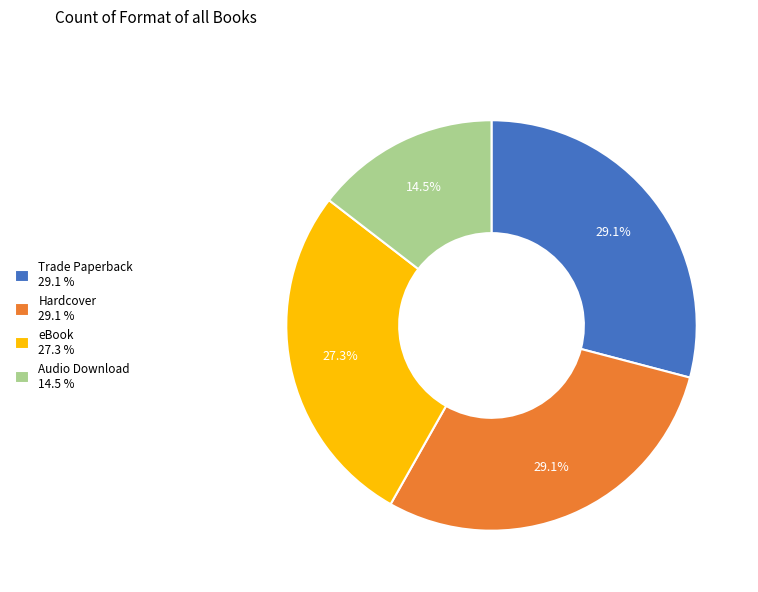

To the nearest percent, what is the difference between the Audio Download and eBook slice percentages?

13%